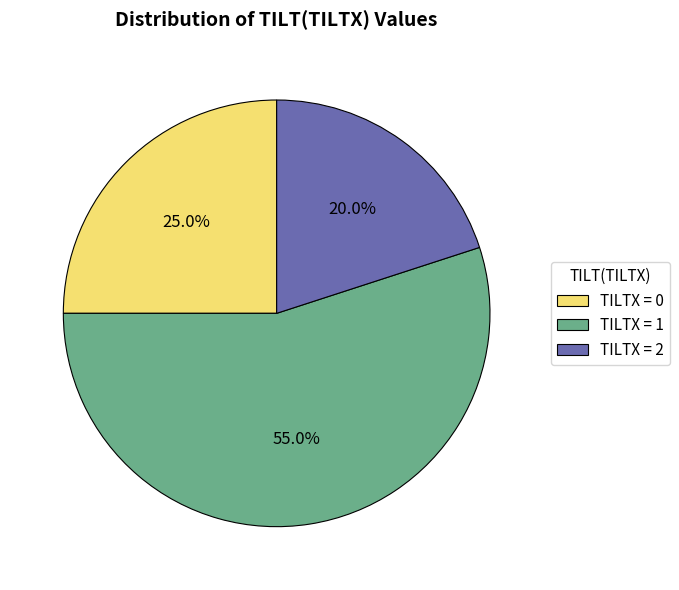

To the nearest percent, what is the difference between the largest and smallest slice percentages?

35%